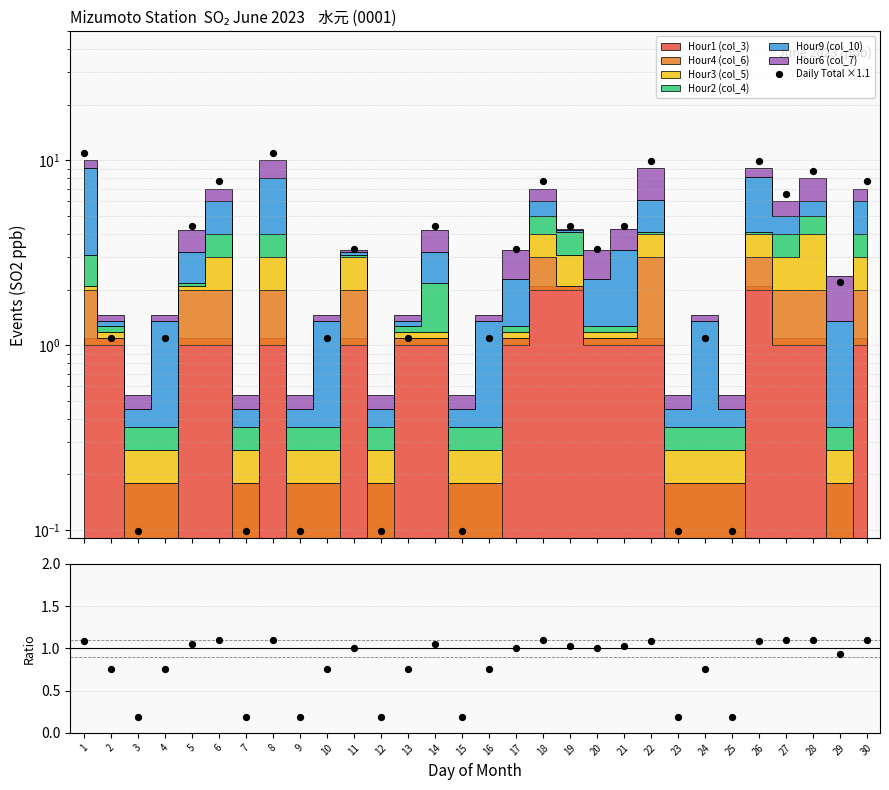

At how many categories does at least one series exceed 1?

23